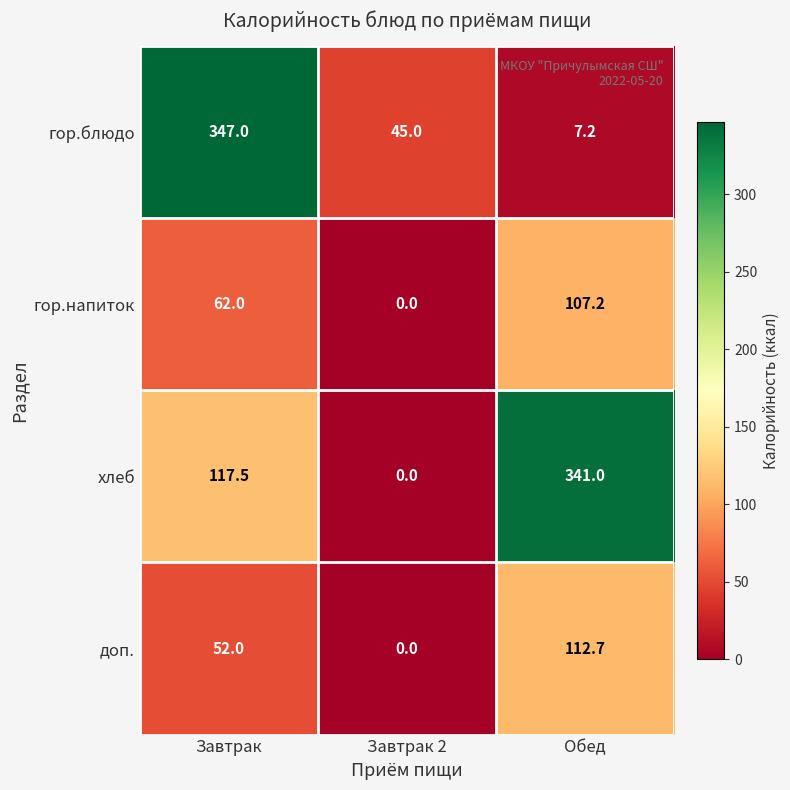

Which series has the largest range (max minus min)?

хлеб